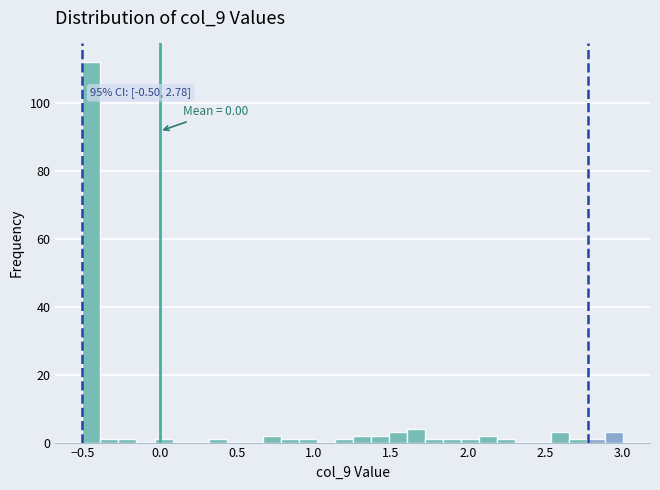

Read against the x-axis, roughly where is the centre of the tallest bar?

-0.45